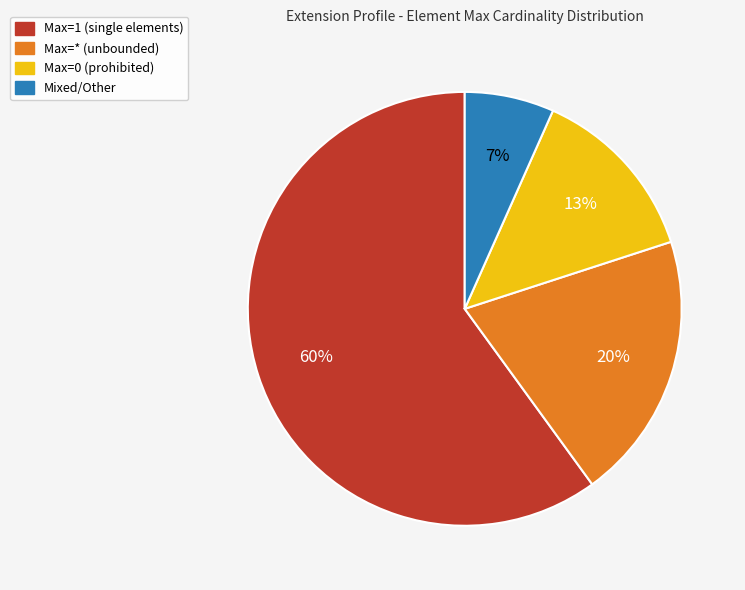

Is the sum of Max=* (unbounded) and Max=1 (single elements) greater than half?

Yes